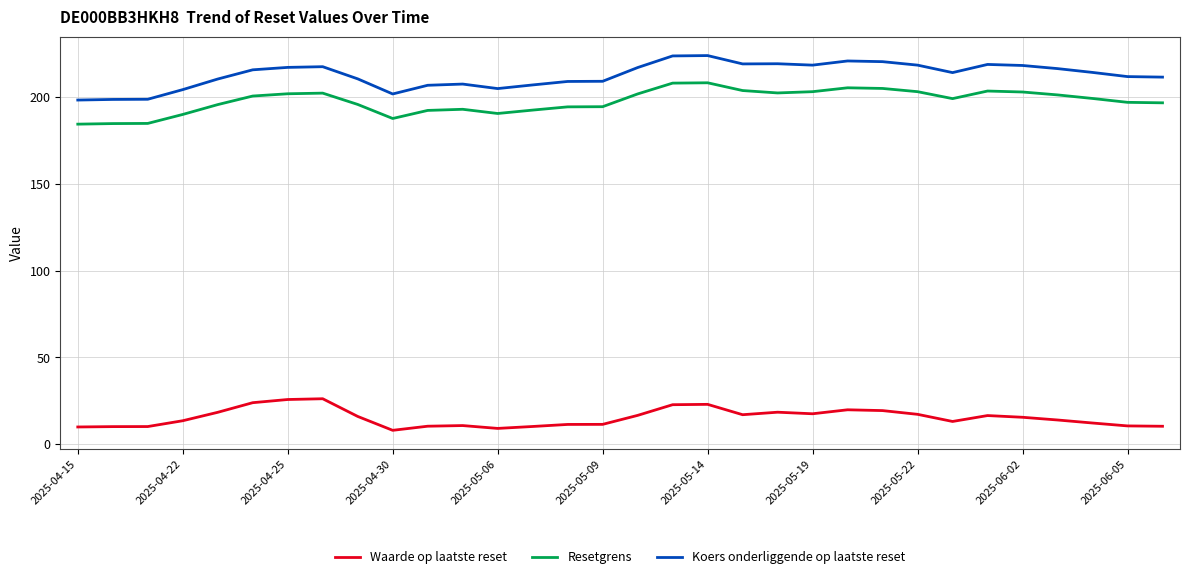

What are all the series names shown in the legend?

Waarde op laatste reset, Resetgrens, Koers onderliggende op laatste reset